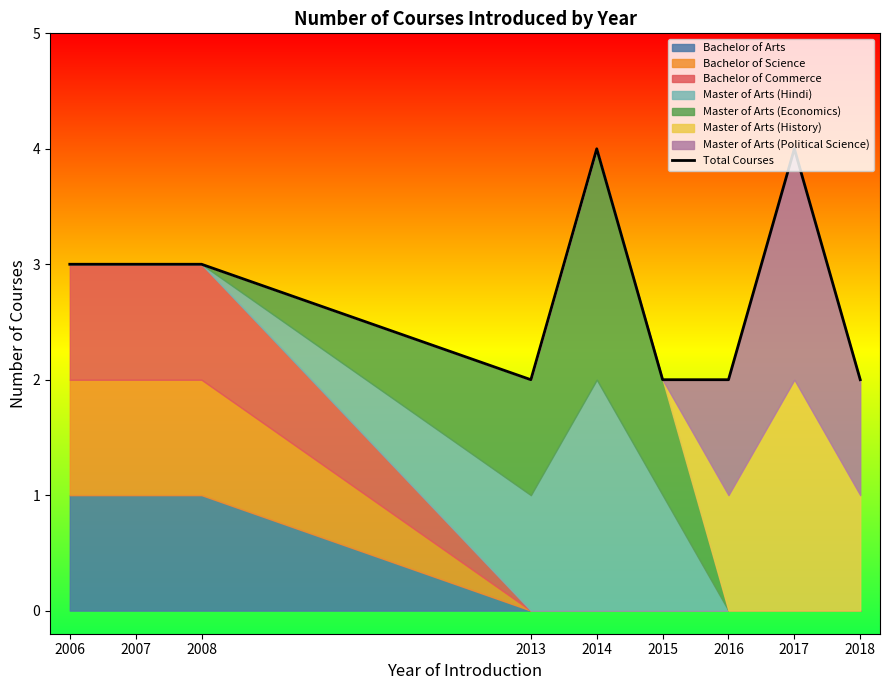

Is it true that the value at 2017 is 4?

True